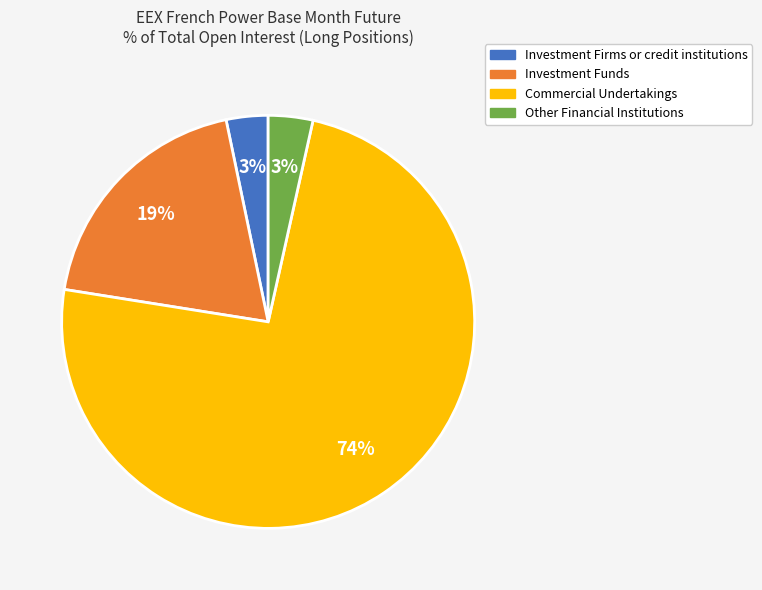

What is the largest slice in the pie chart?

Commercial Undertakings